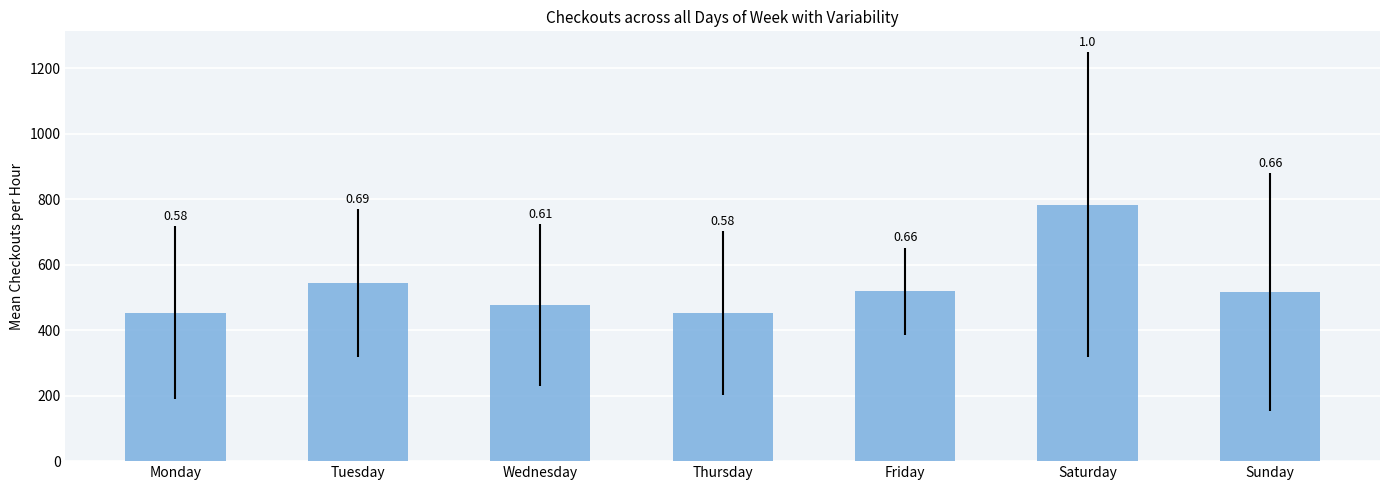

How many bars are there in total?

7